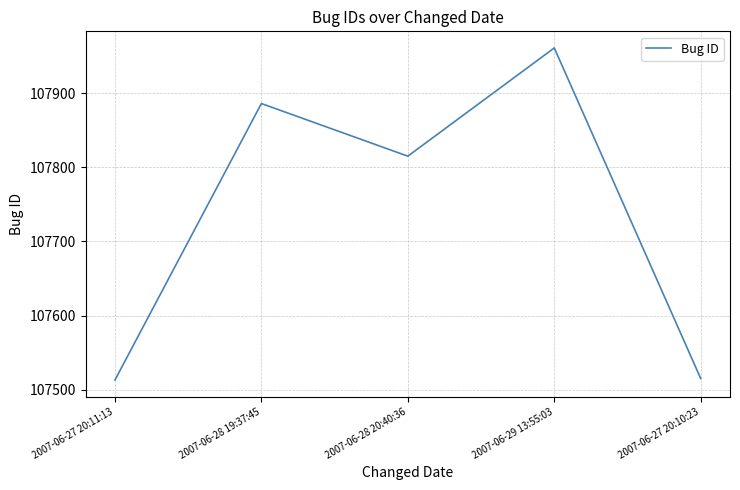

At which label is the value closest to 107737?

2007-06-28 20:40:36